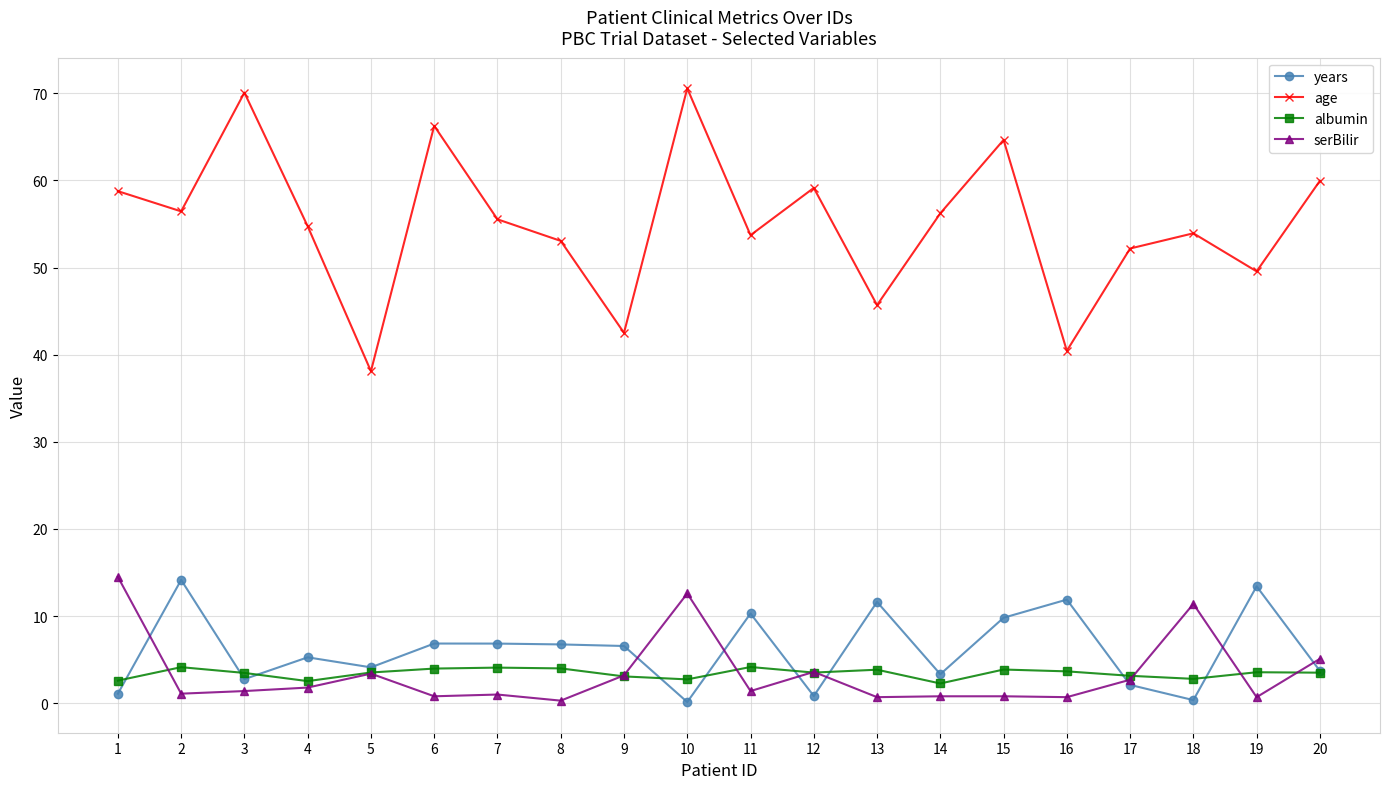

Which series has the widest spread of values?

age